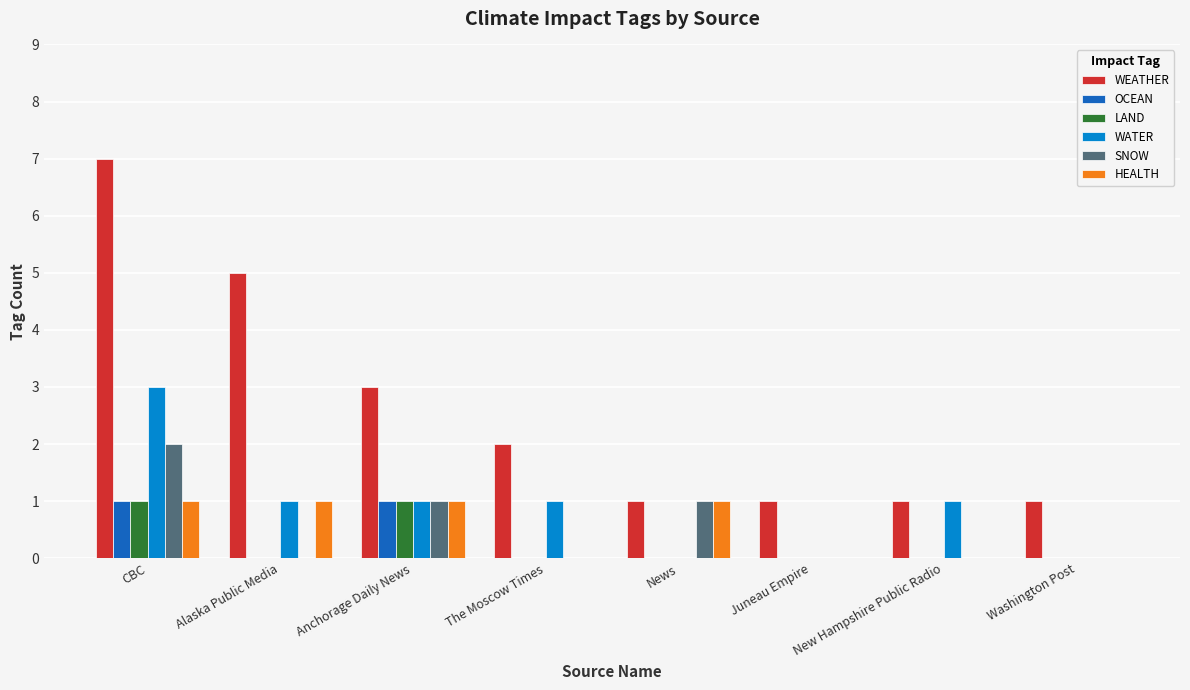

True or false: OCEAN has a value of 2 at Anchorage Daily News.

False